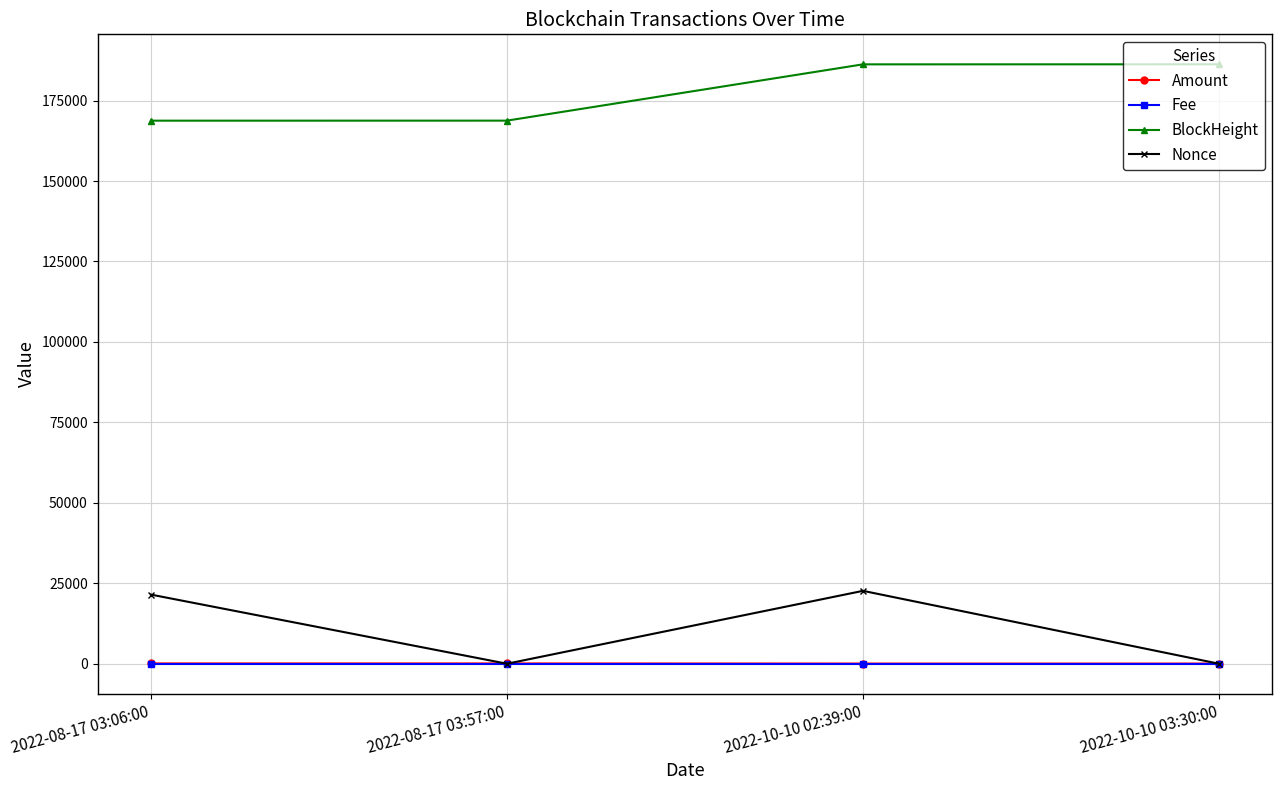

How many data points does each series have?

4